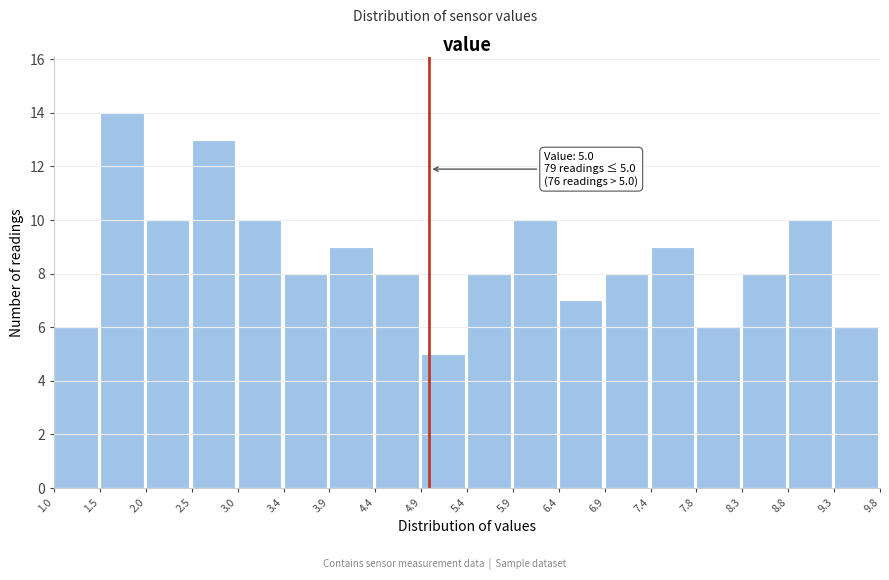

Over which range of the x-axis is the bar tallest?

1.5 to 2.0